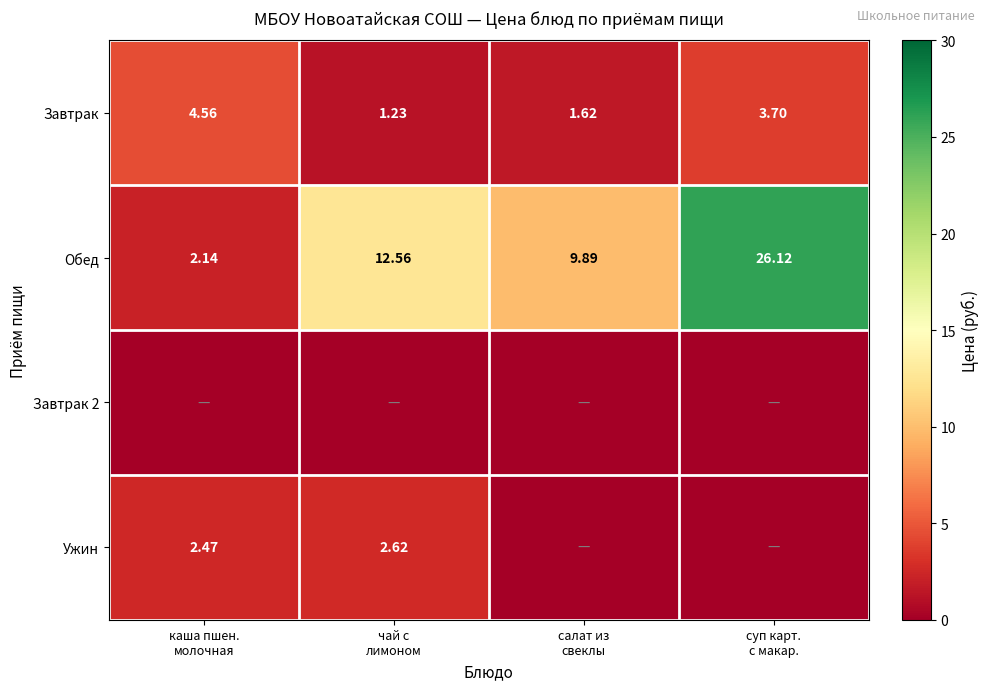

What is the lowest value of the Завтрак series?

1.2